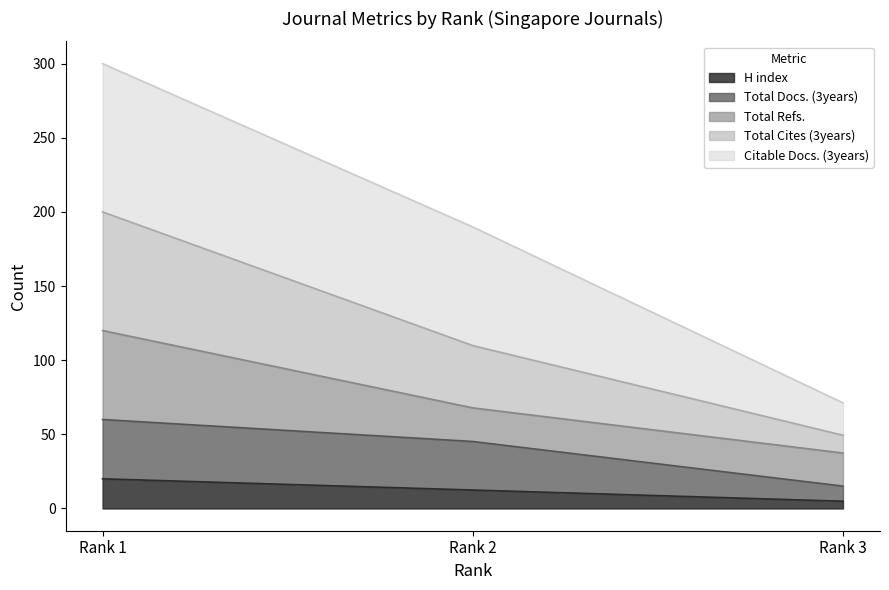

Rank the categories by H index value from lowest to highest.

Rank 3, Rank 2, Rank 1